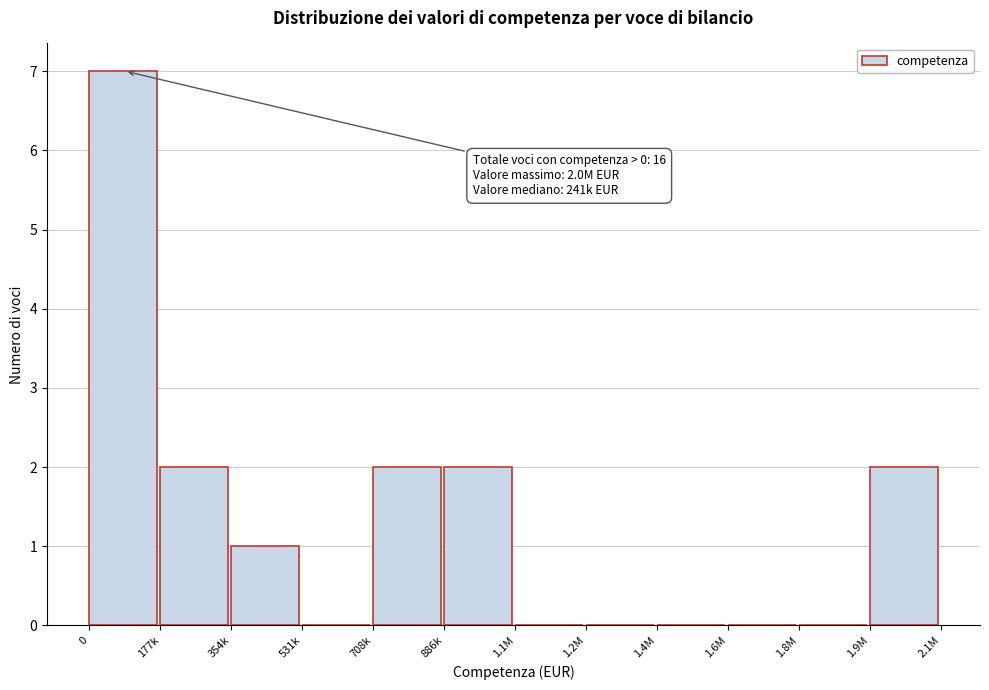

Reading right to left, transcribe all the data shown in this chart.

1.9M=2	1.8M=0	1.6M=0	1.4M=0	1.2M=0	1.1M=0	886k=2	708k=2	531k=0	354k=1	177k=2	0=7